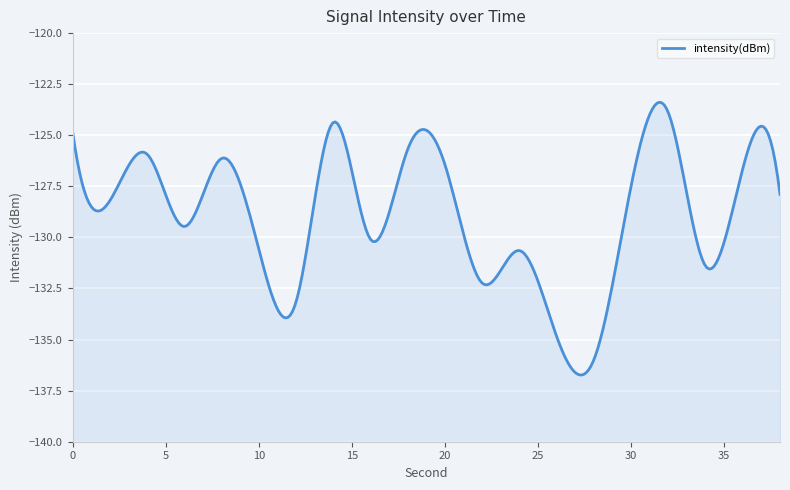

What is the approximate value at 38?

-127.9